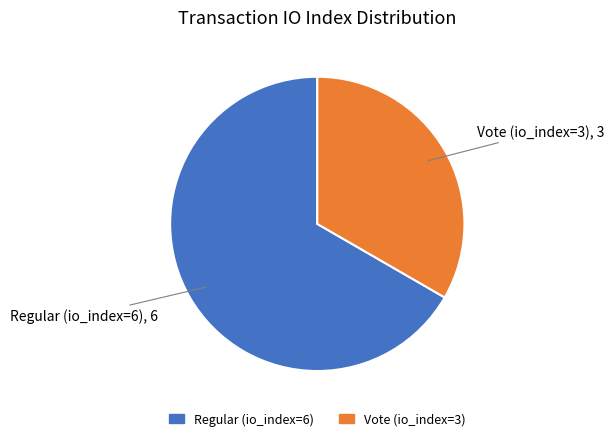

How many segments does this pie chart have?

2